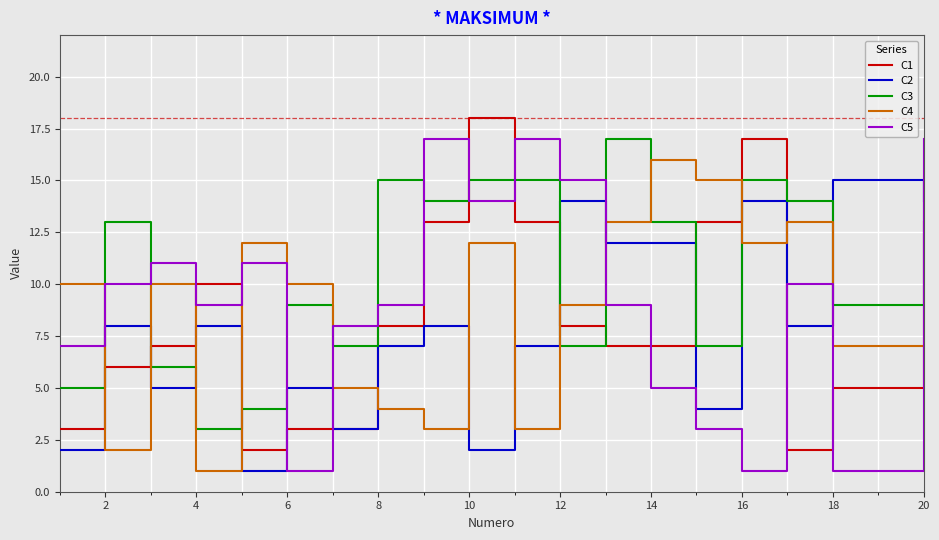

Which series ends up on top after the final intersection of C5 and C1?

C5